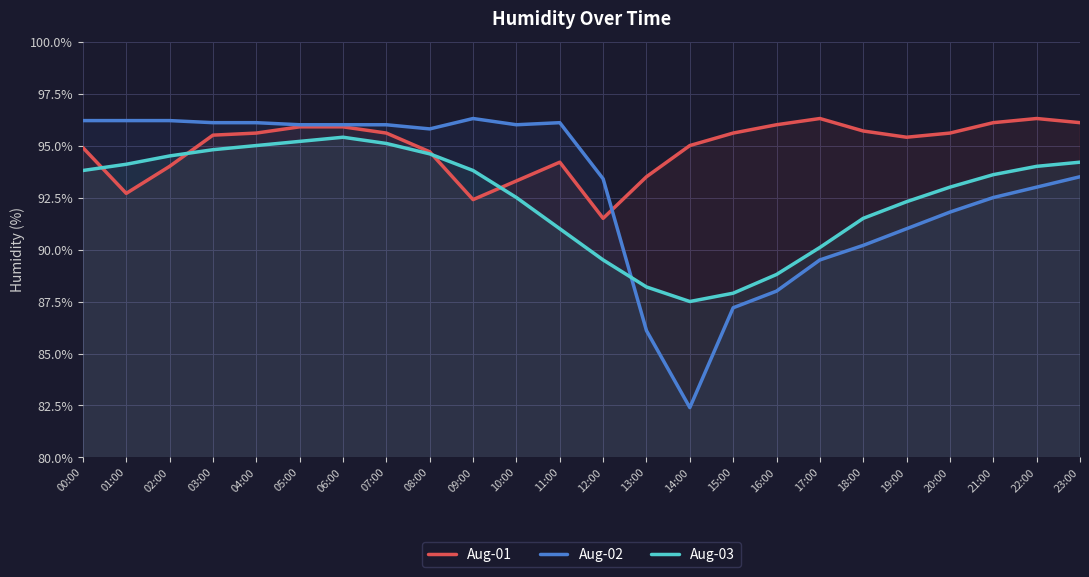

What is the sum of all Aug-01 values?

2277.8